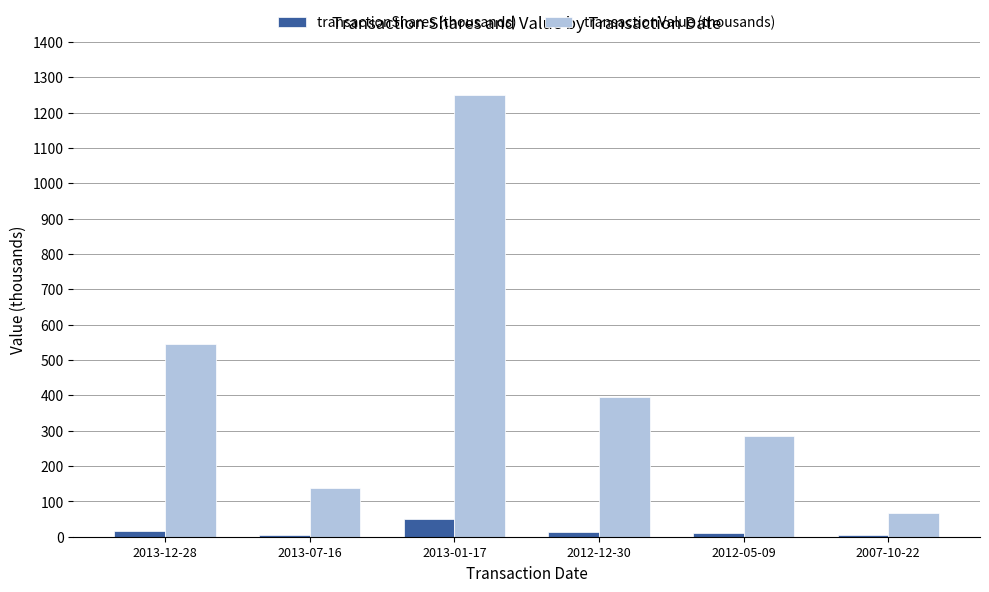

What is the sum of all transactionValue (thousands) values?

2679.3